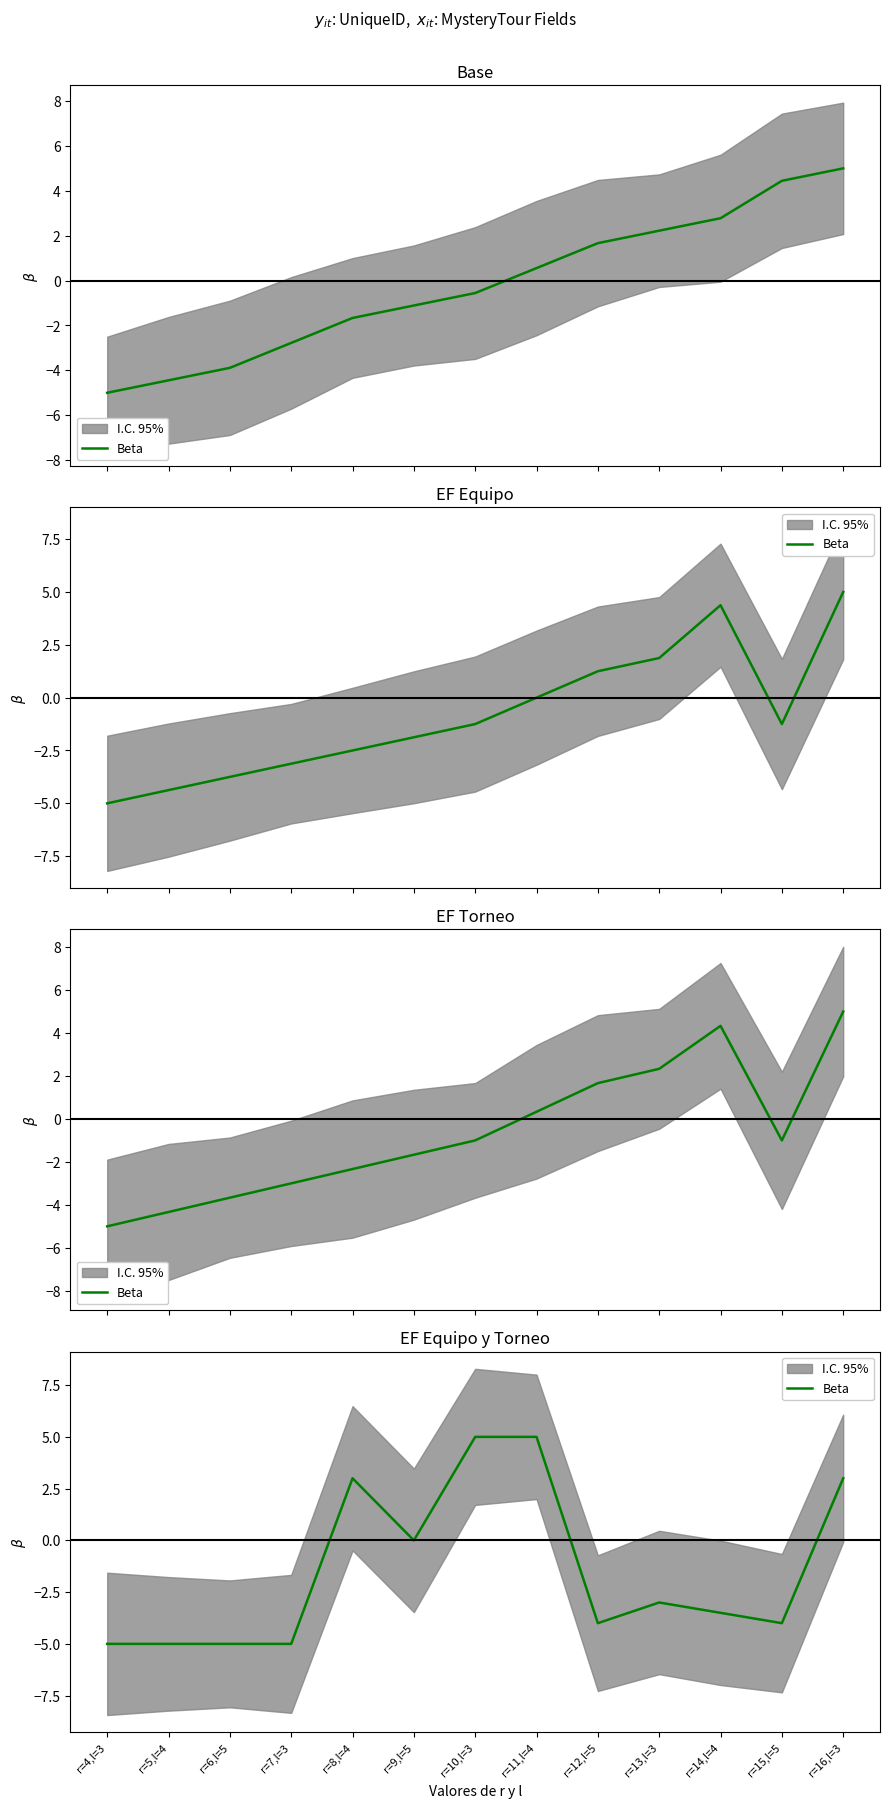

Is it true that the value at r=5,l=4 is -5.0?

True